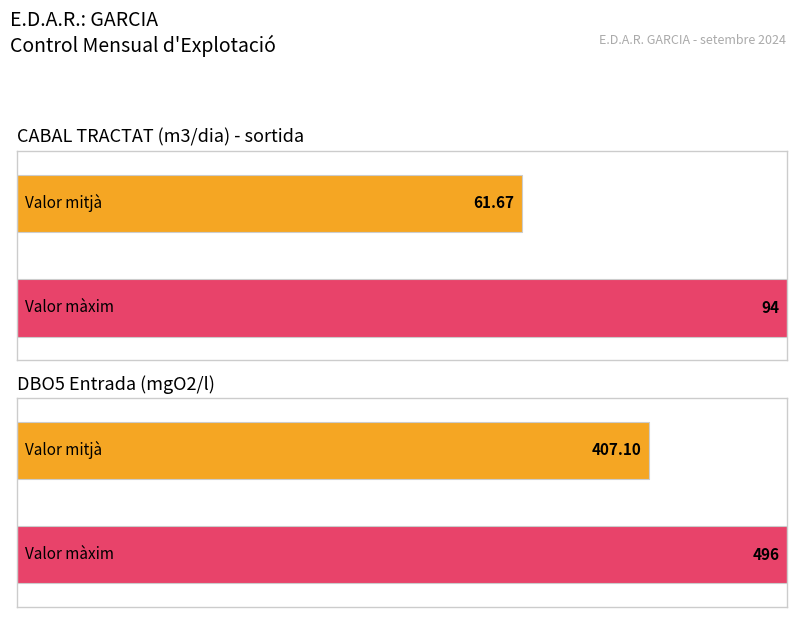

Is the value of DBO5 Entrada (mgO2/l) at 12 greater than the value of CABAL TRACTAT (m3/dia) at 5?

No